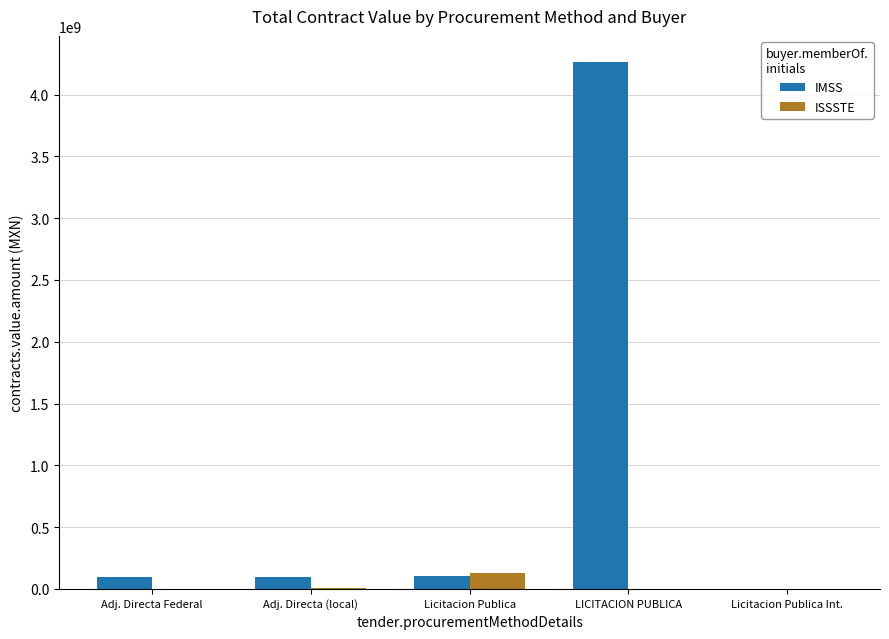

Between Adj. Directa (local) and LICITACION PUBLICA, which series saw the biggest shift?

IMSS